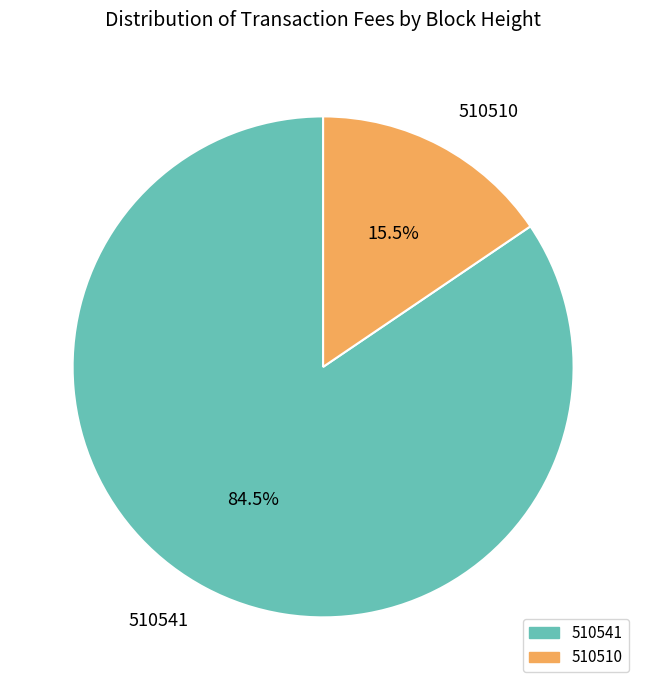

Which slice represents more than half of the pie?

510541